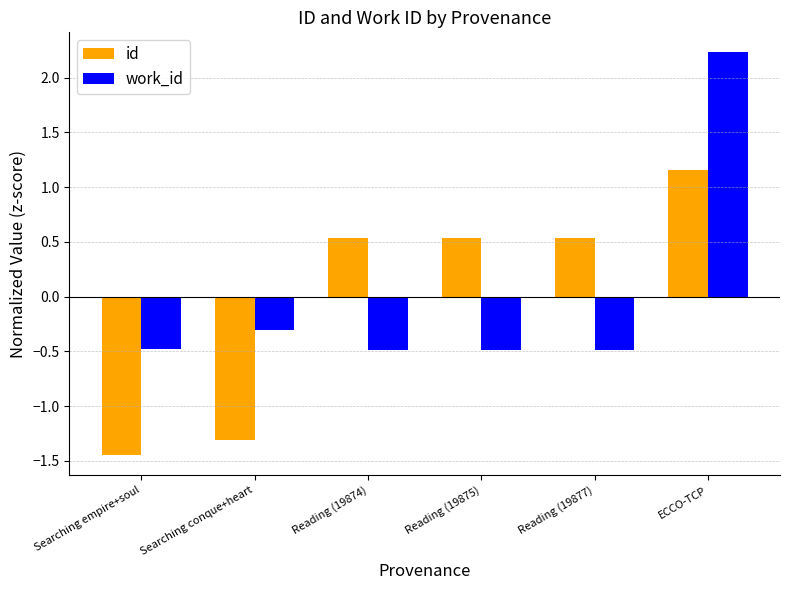

Is the value of work_id at Searching conque+heart greater than the value of id at Reading (19875)?

No